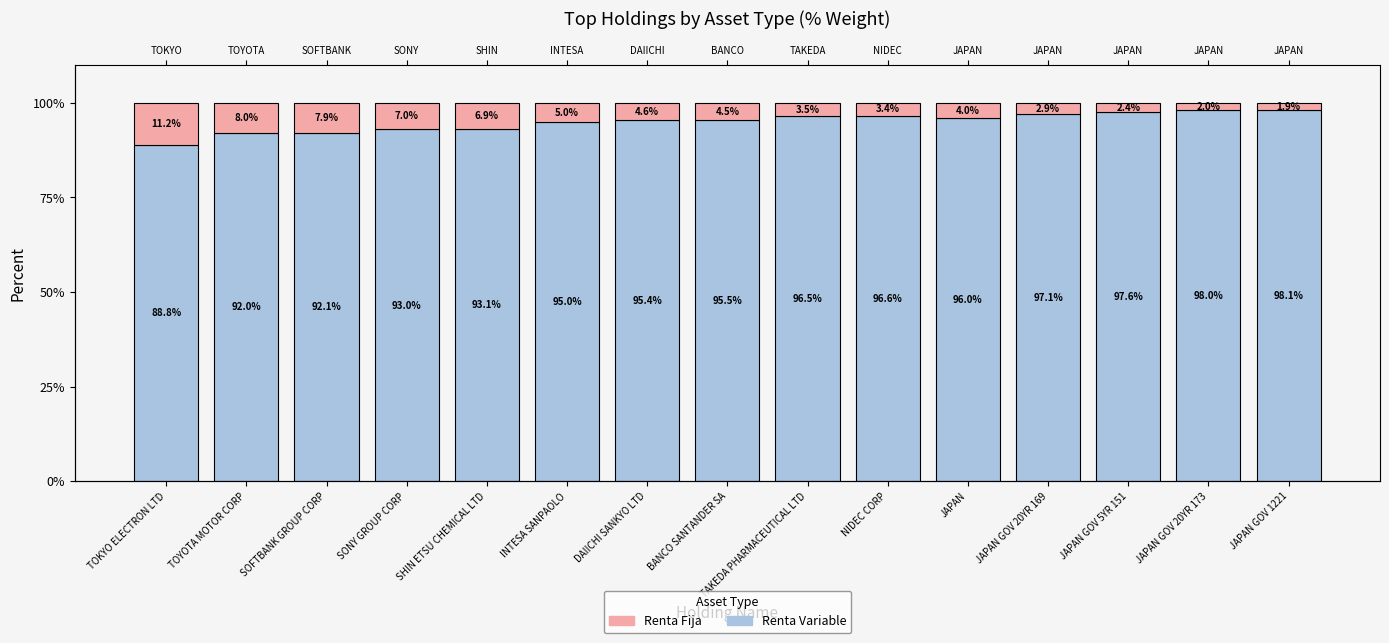

What is the difference between the second highest and second lowest values in the Renta Fija series?

6.0